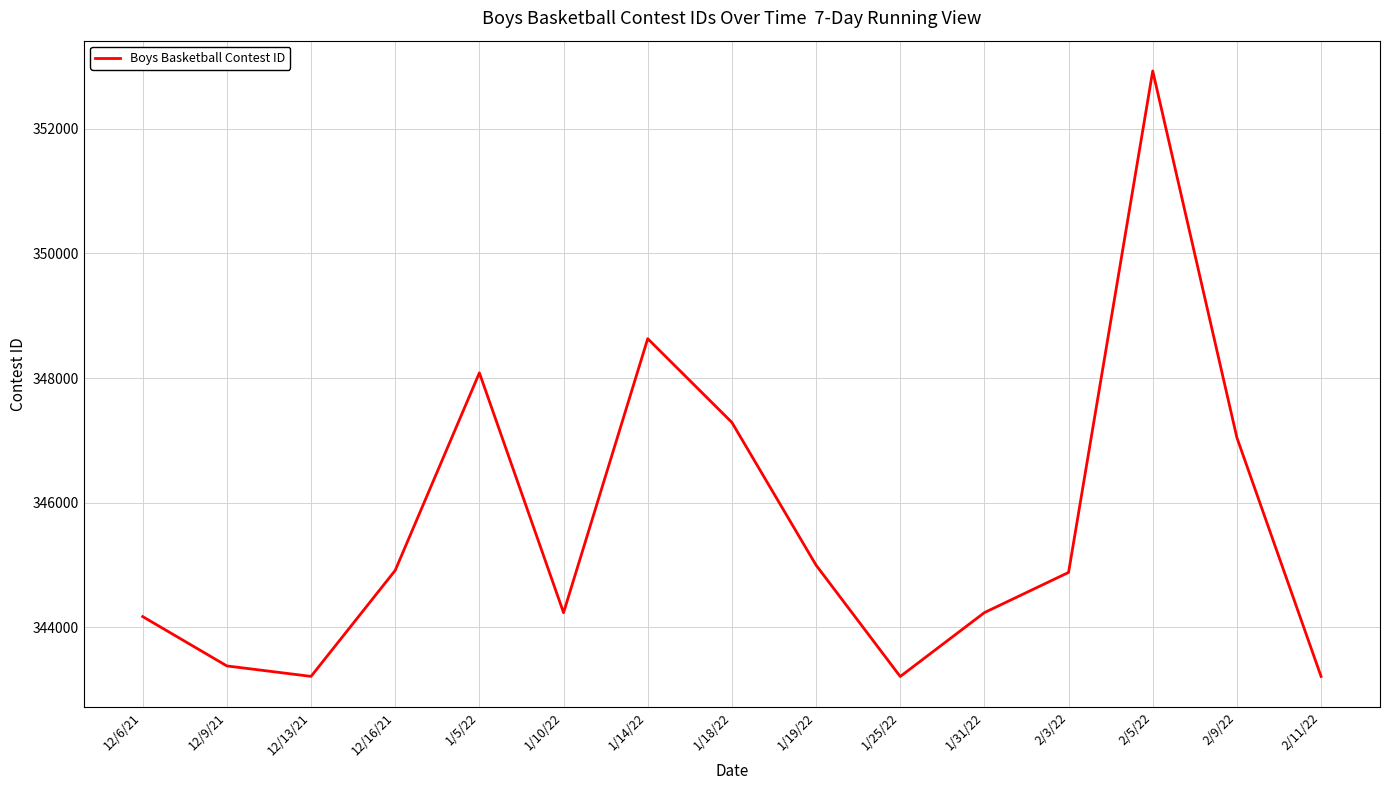

How many interior local valleys (lower than both neighbors) does the data have?

3